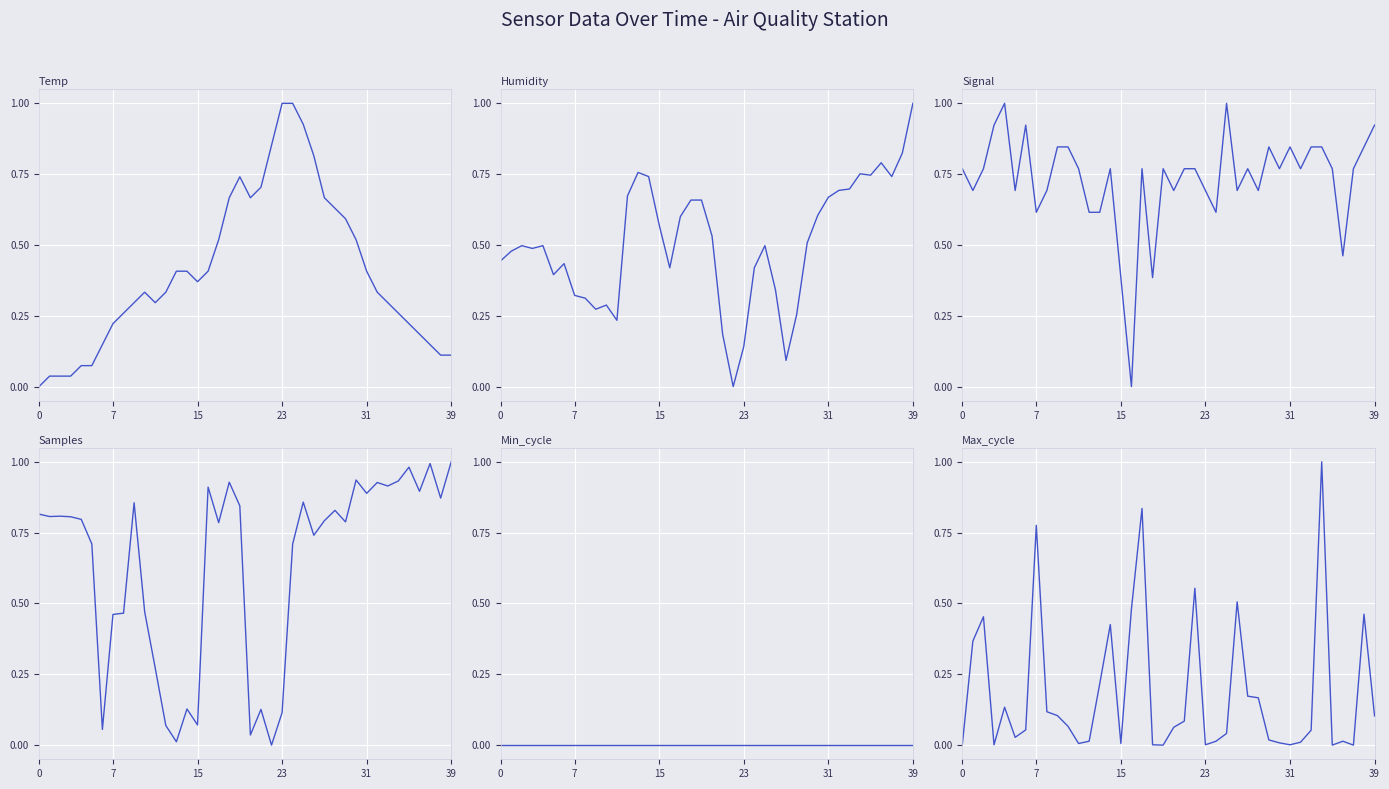

Which series ends up on top after the final intersection of Signal and Samples?

Samples